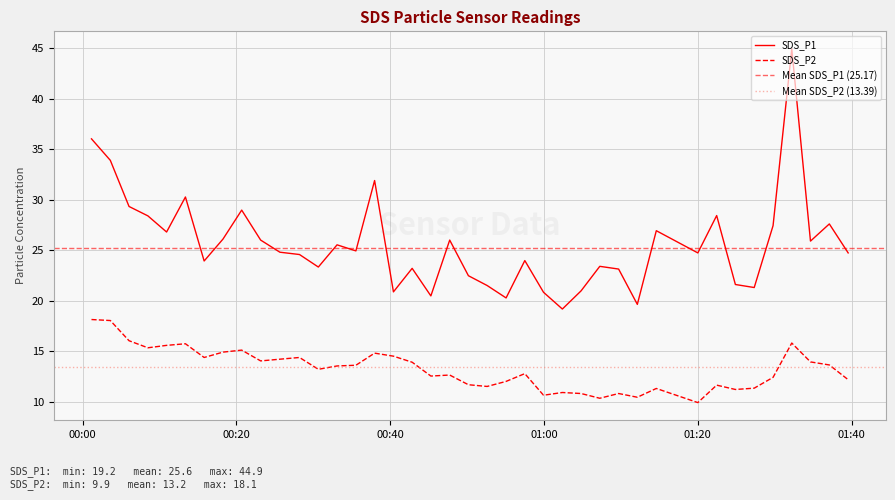

How many data points does each series have?

40